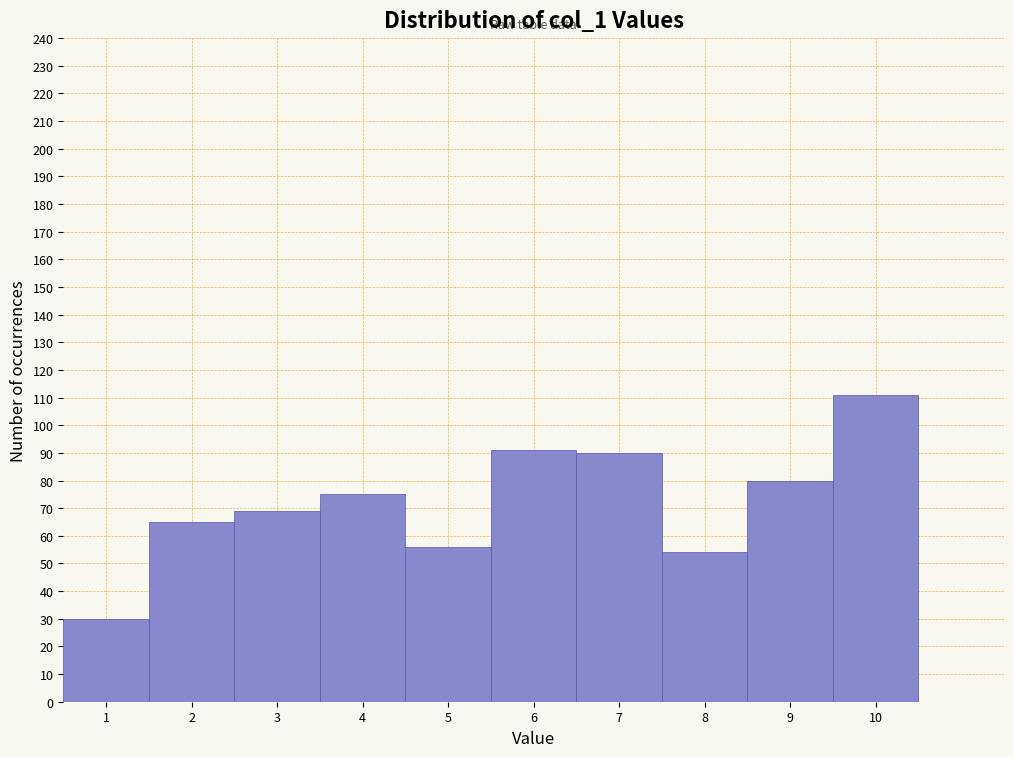

Reading left to right, list every bar in this chart as the range it spans on the x-axis followed by its height. The values are not printed on the chart, so give them approximately, as read against the axis.

0.5 to 1.5: 30
1.5 to 2.5: 65
2.5 to 3.5: 69
3.5 to 4.5: 75
4.5 to 5.5: 56
5.5 to 6.5: 91
6.5 to 7.5: 90
7.5 to 8.5: 54
8.5 to 9.5: 80
9.5 to 10.5: 111